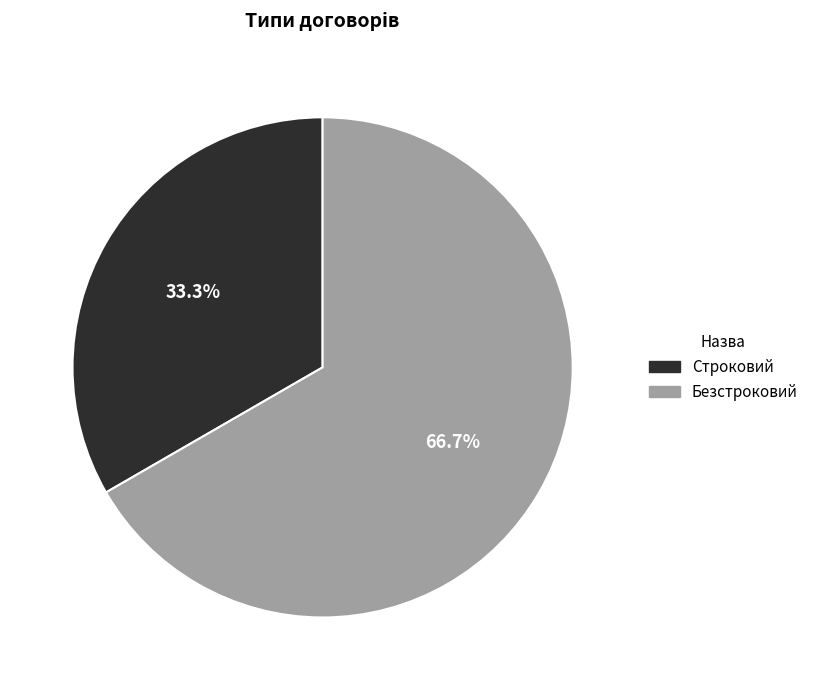

Which slice is the smallest?

Строковий